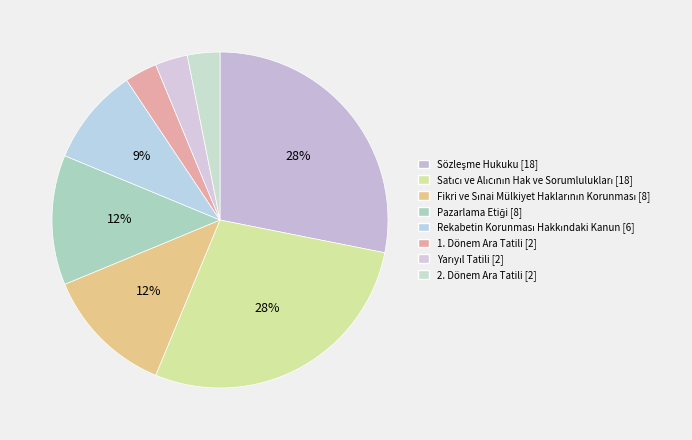

How many segments does this pie chart have?

8